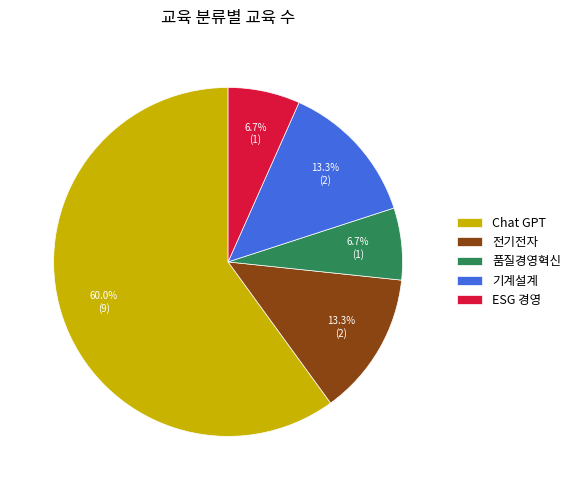

How many segments does this pie chart have?

5